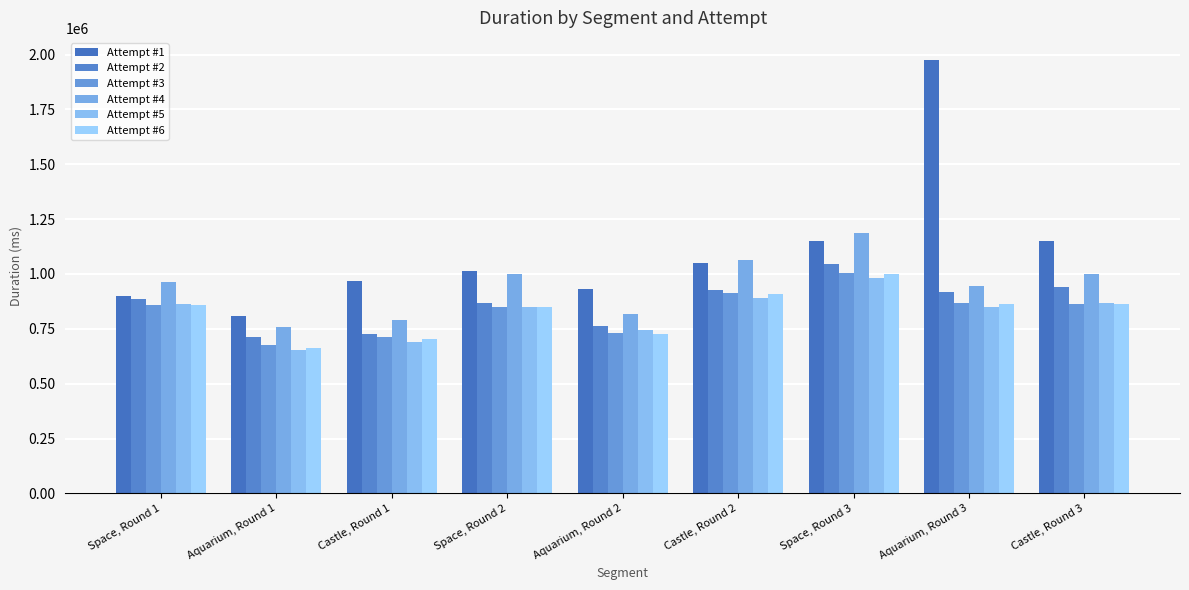

What is the label of the 5th bar from the right?

Aquarium, Round 2